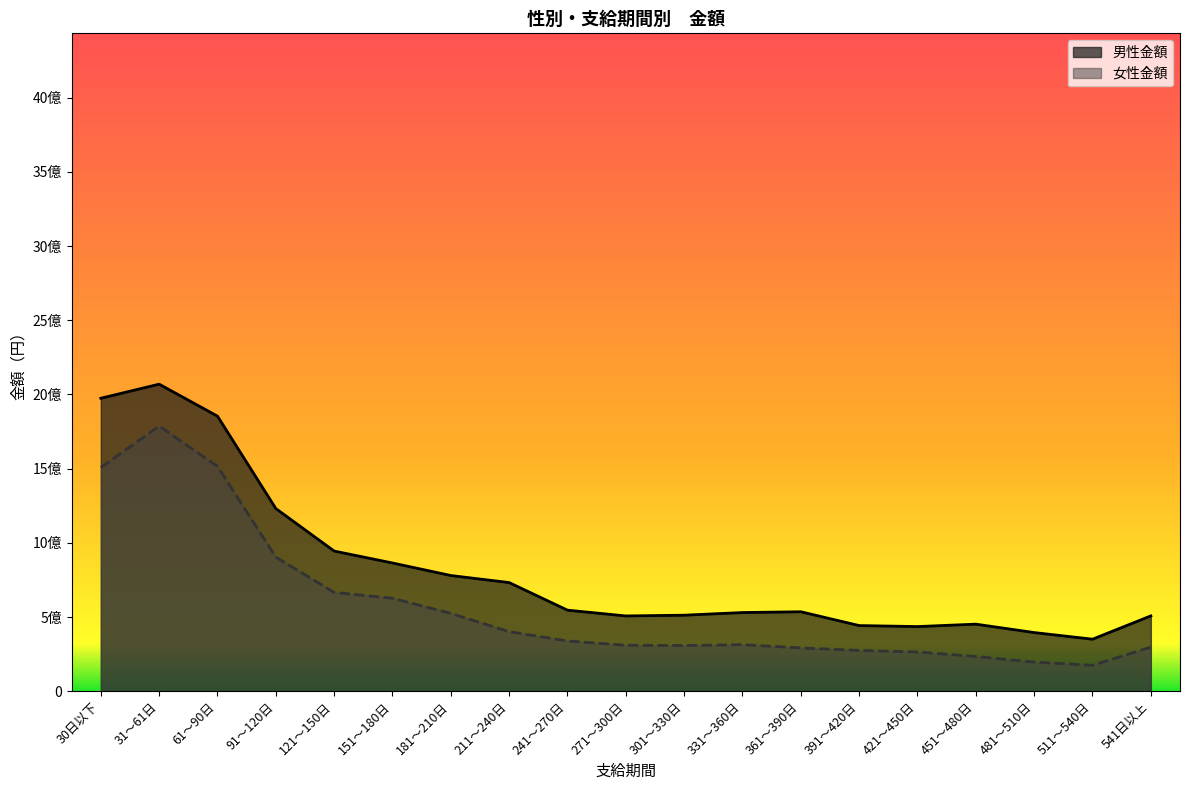

Which category has the highest value in the 女性金額 series?

31～61日